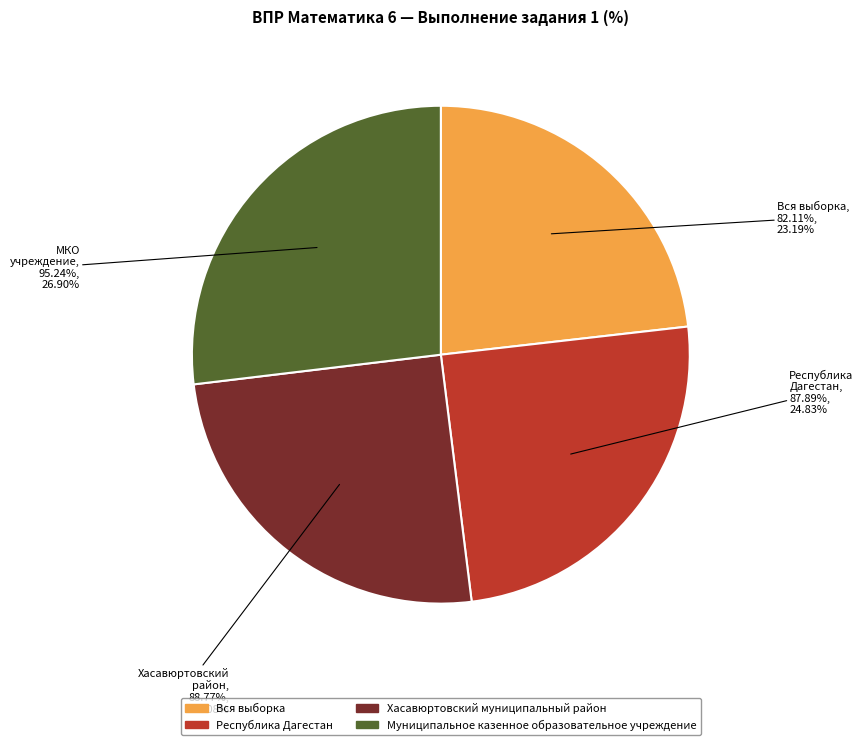

Which category has the smallest portion of the pie?

Вся выборка